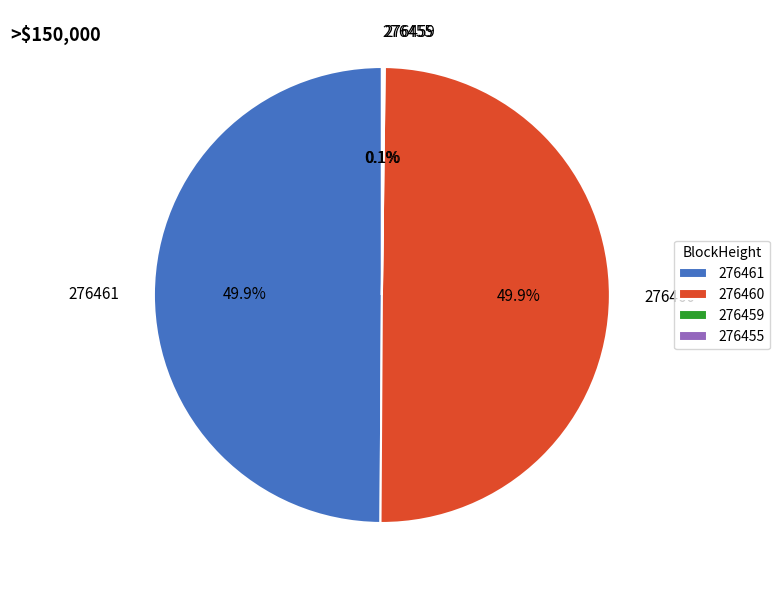

Count the number of slices in the pie.

4